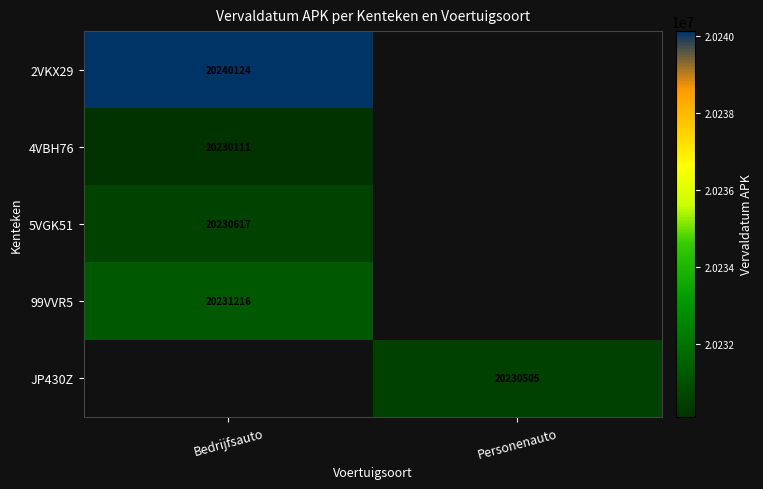

Is the value of 99VVR5 at Bedrijfsauto greater than the value of JP430Z at Personenauto?

Yes